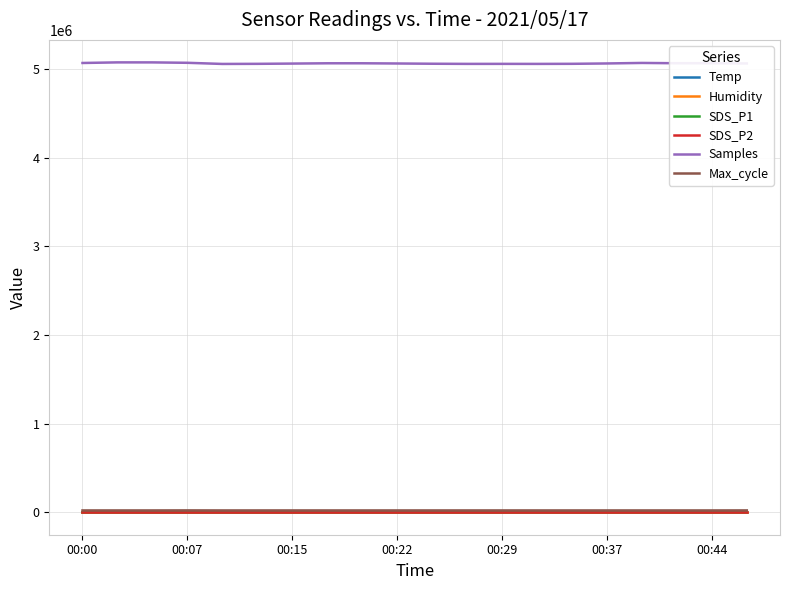

Which series has the largest total across all categories?

Samples